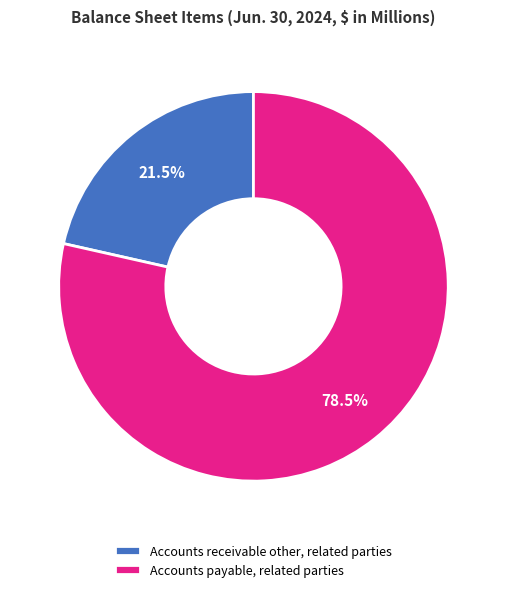

Count the number of slices in the pie.

2